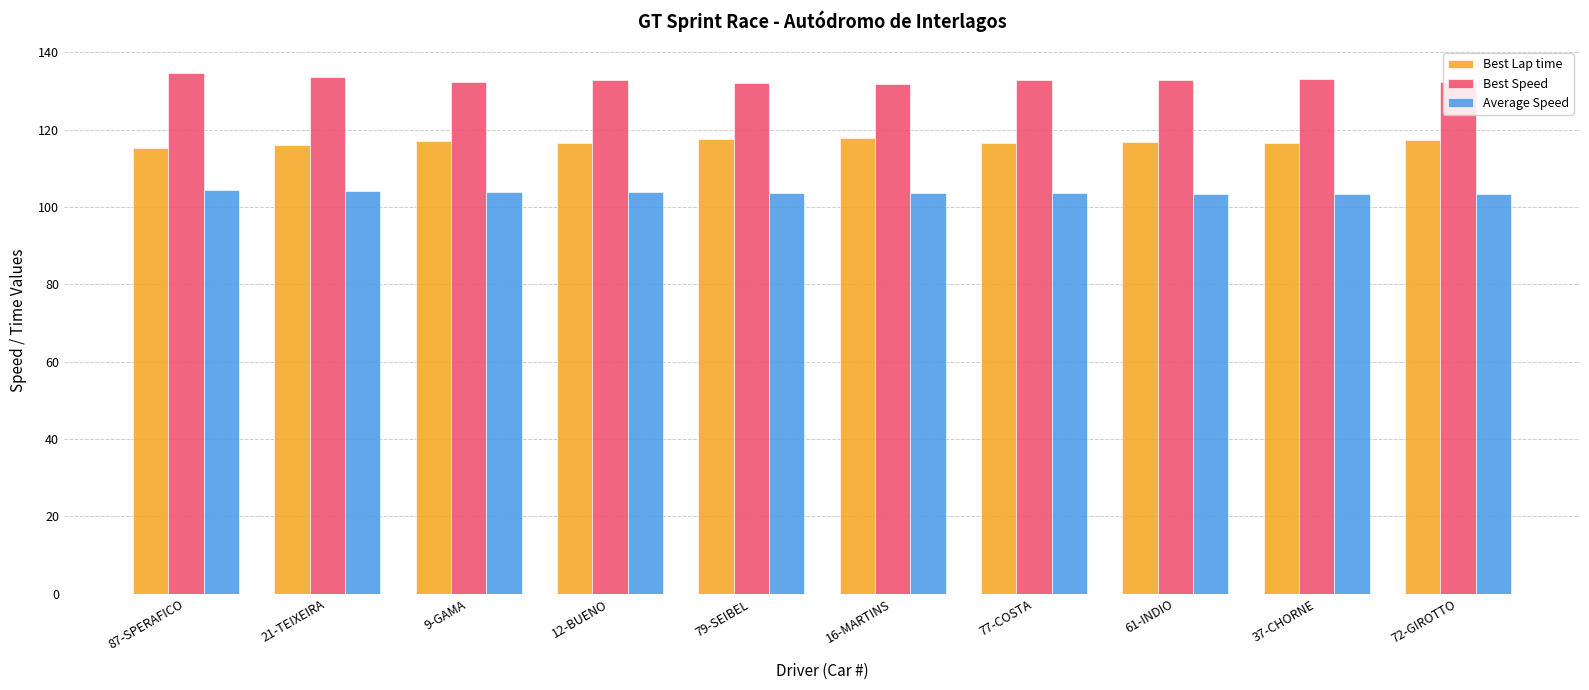

What are all the series names shown in the legend?

Best Lap time, Best Speed, Average Speed